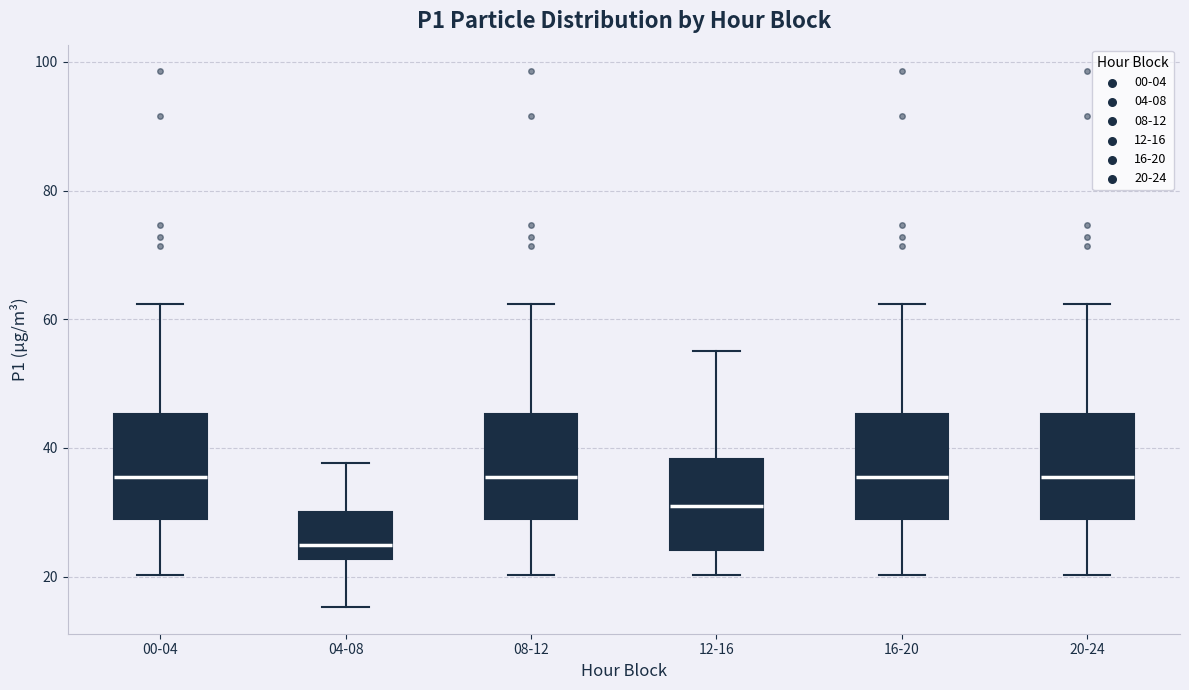

Where is the upper edge of the box for 20-24 on the y-axis? The values are not printed on the chart, so give them approximately, as read against the axis.

46